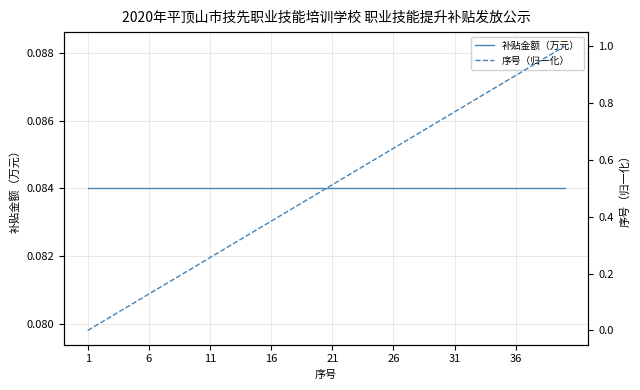

Which series has the widest spread of values?

序号（归一化）